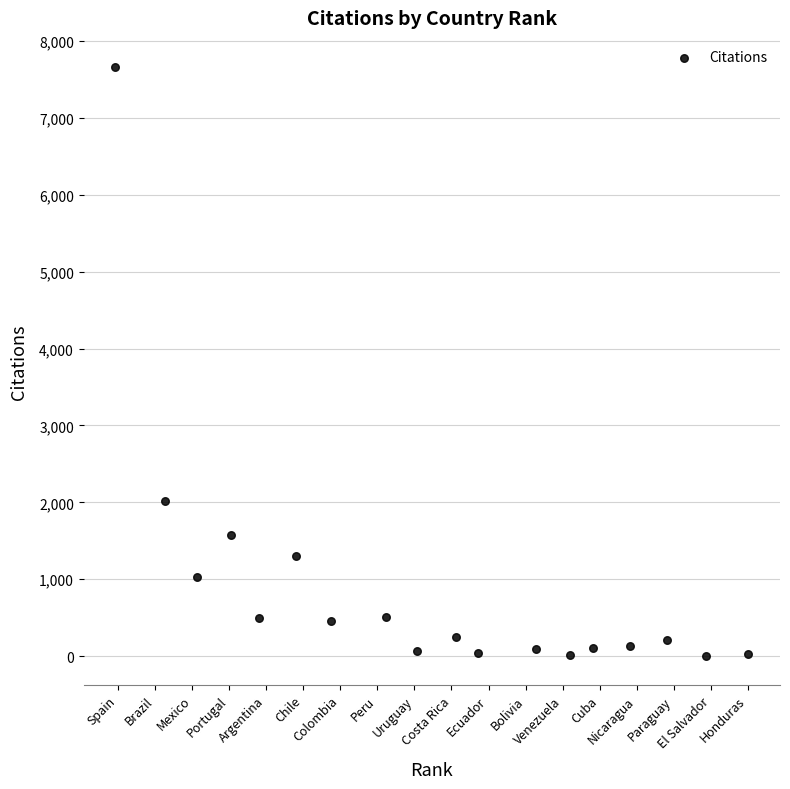

What Y value in the scatter plot is closest to 3834?

2013